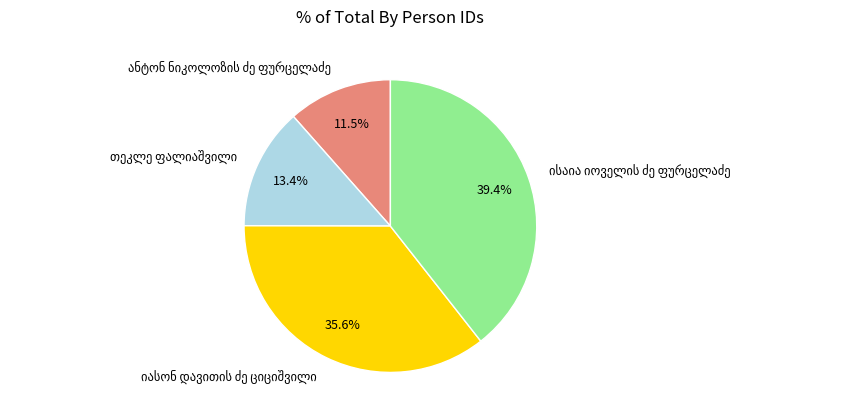

Count the number of slices in the pie.

4